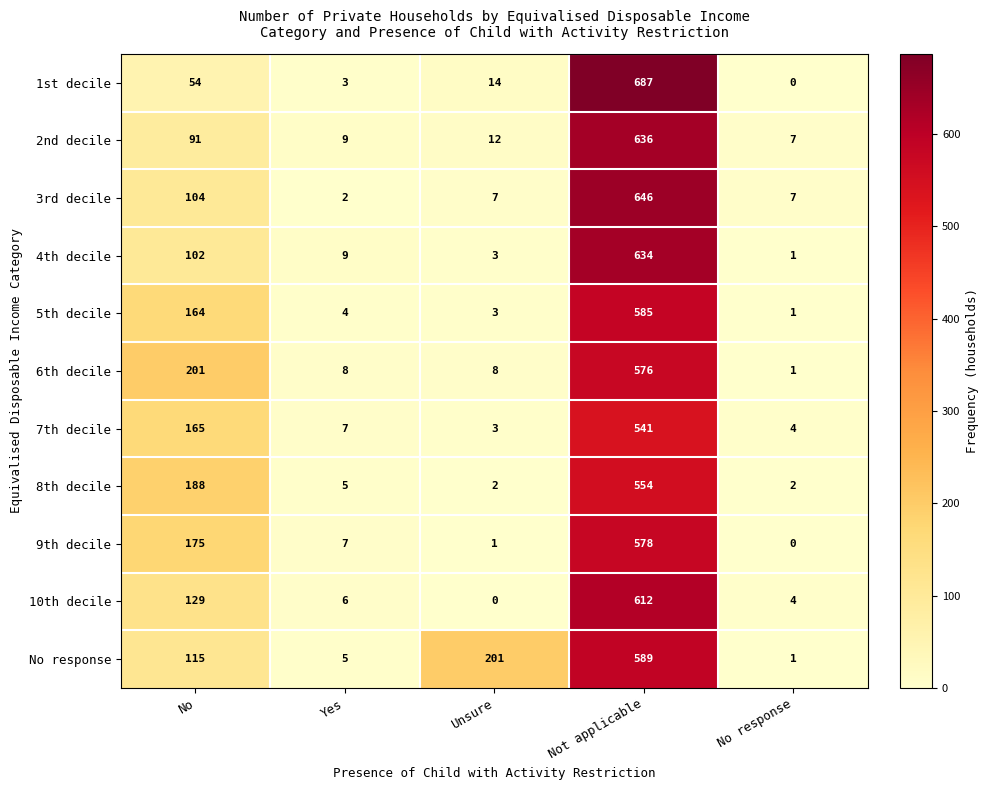

True or false: 9th decile has a value of 175 at No.

True